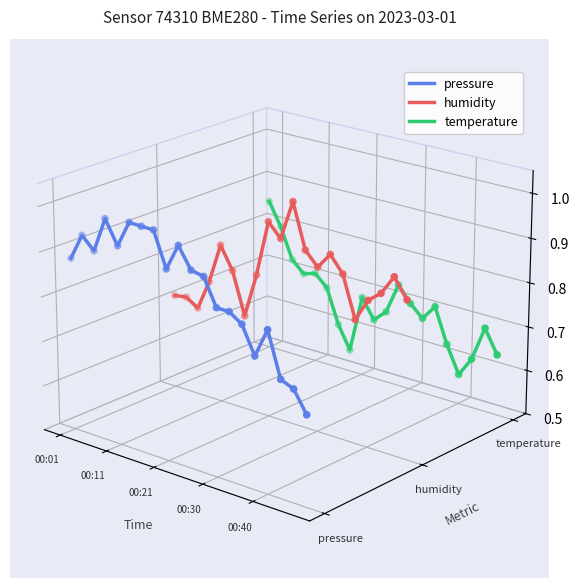

What are all the series names shown in the legend?

pressure, humidity, temperature